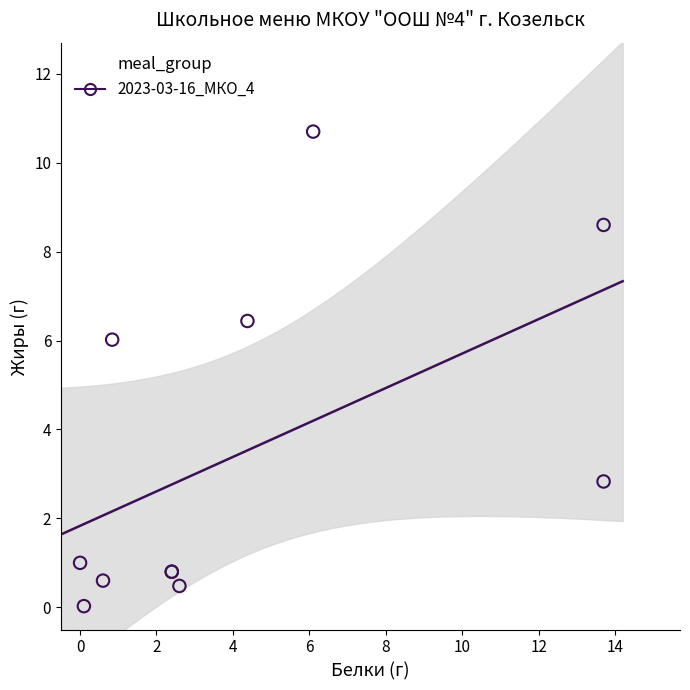

What Y value in the scatter plot is closest to 5?

6.0